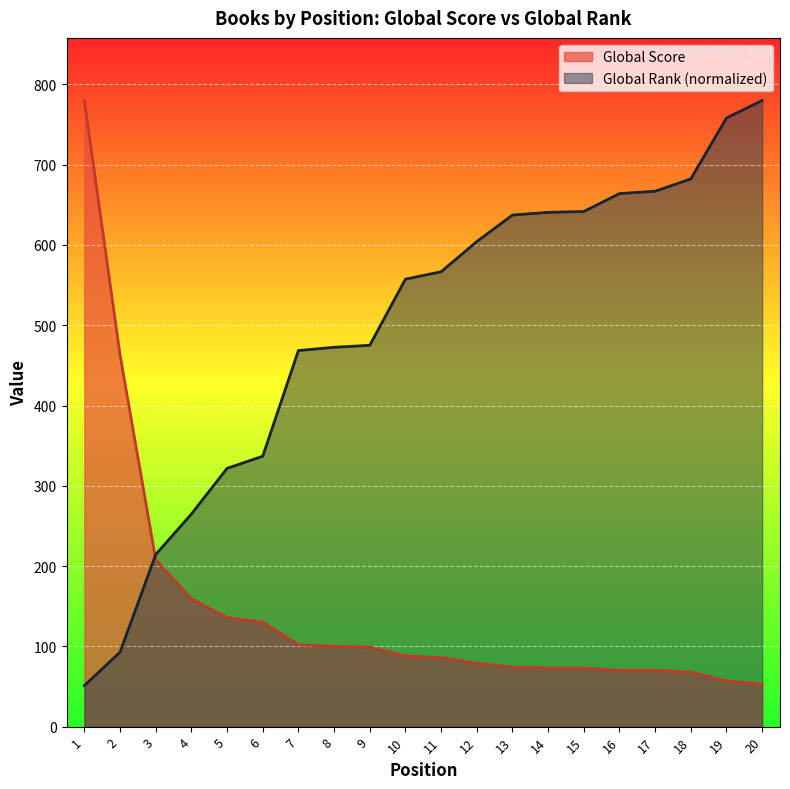

Does the chart display data point markers on the line(s)?

No